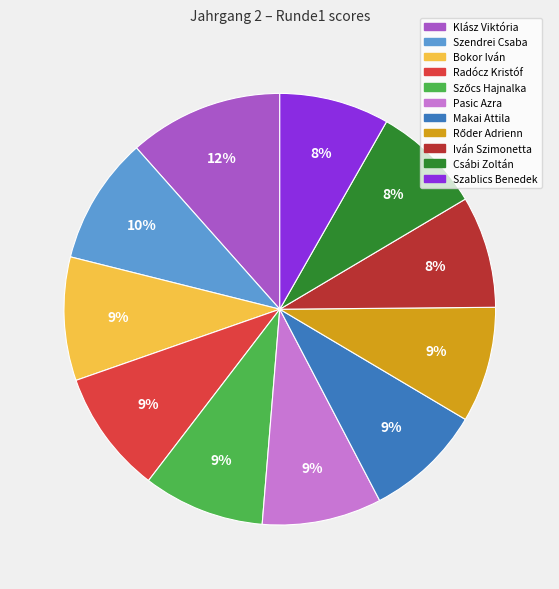

What percentage is the Iván Szimonetta slice, to the nearest percent?

8%